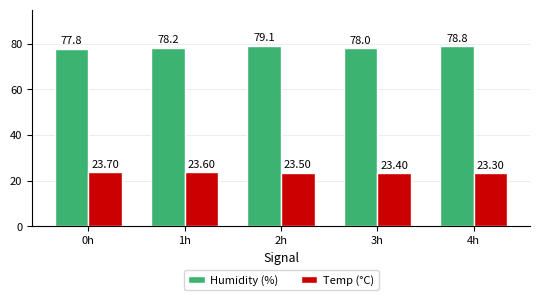

What is the sum of all Temp (°C) values?

117.5